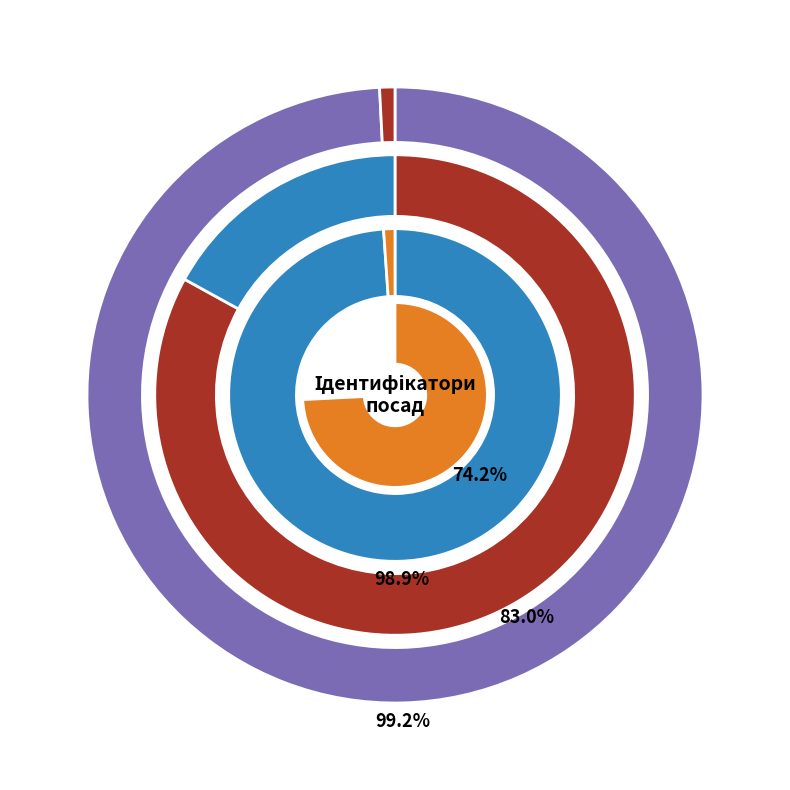

Is there any slice that represents more than half of the pie?

No